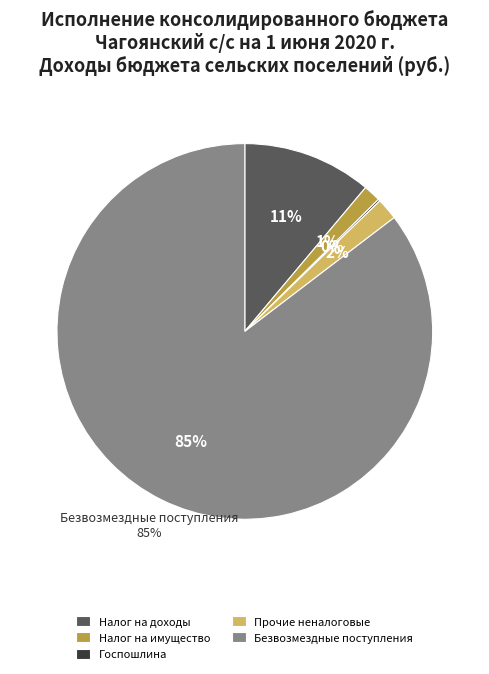

What is the change in value from ГОСУДАРСТВЕННАЯ ПОШЛИНА to БЕЗВОЗМЕЗДНЫЕ ПОСТУПЛЕНИЯ?

+1406338.0